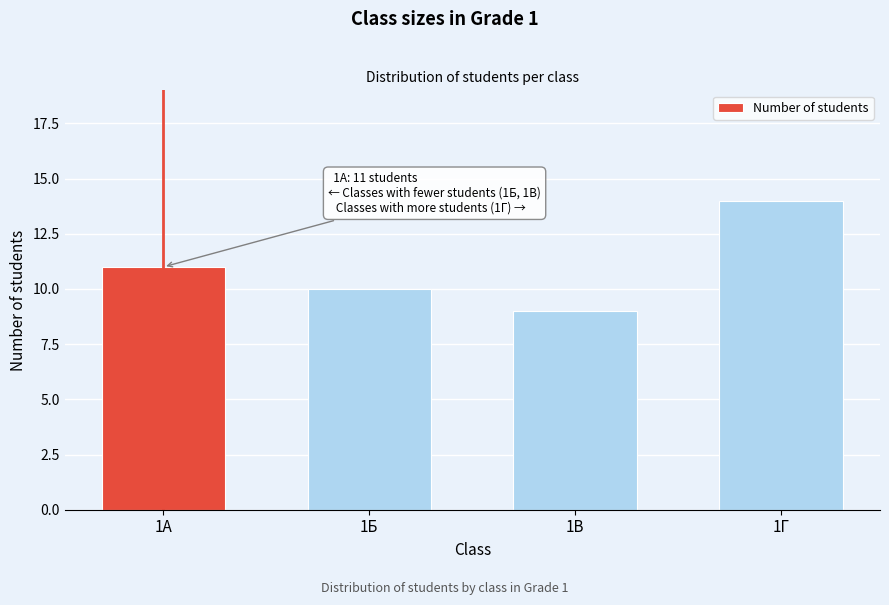

Reading right to left, transcribe all the data shown in this chart.

1Г=14	1В=9	1Б=10	1А=11